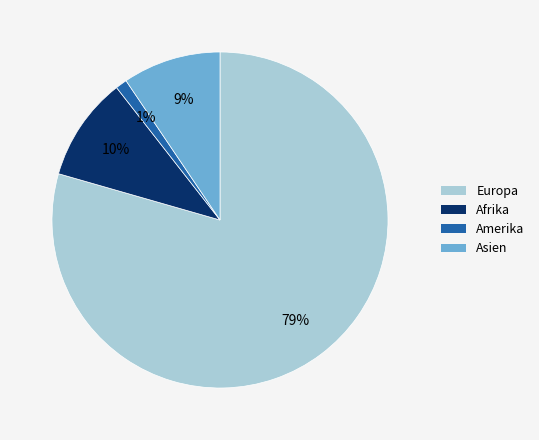

Is there a majority slice in this chart?

Yes